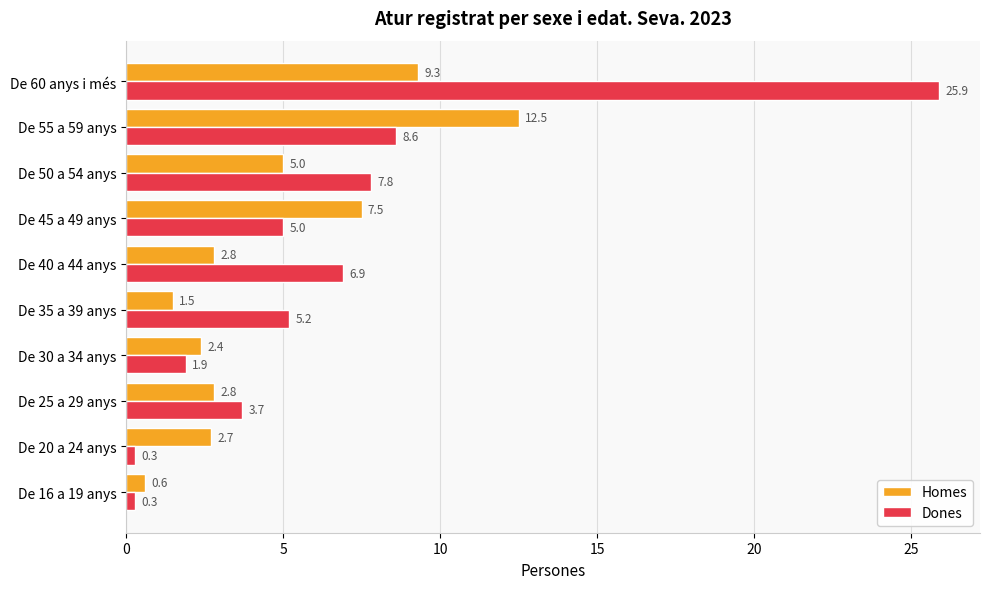

What is the highest value of the Homes series?

12.5